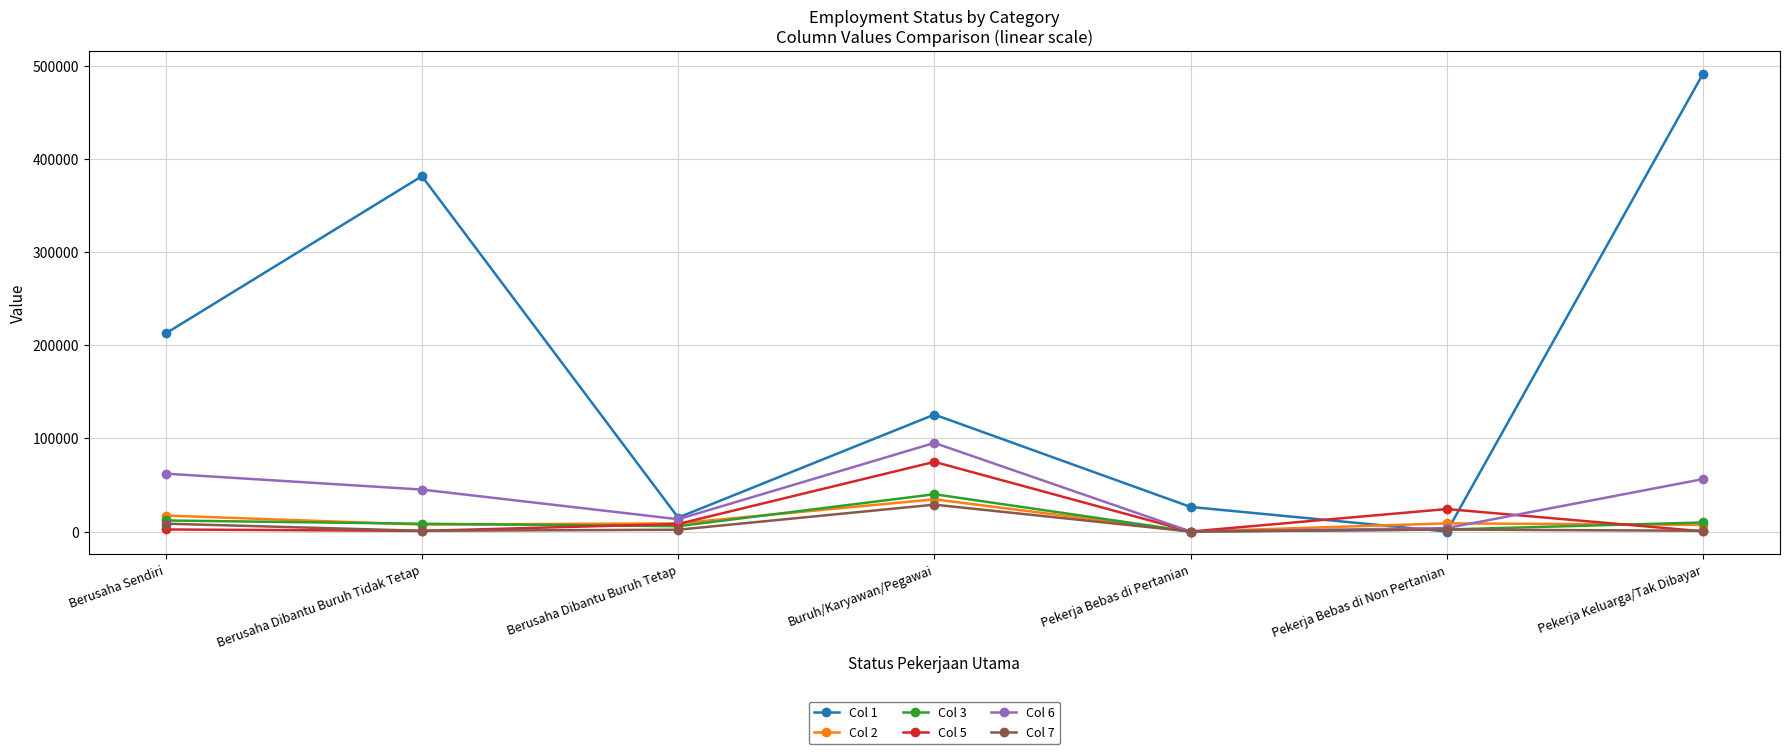

What is the label of the 2nd point from the left?

Berusaha Dibantu Buruh Tidak Tetap